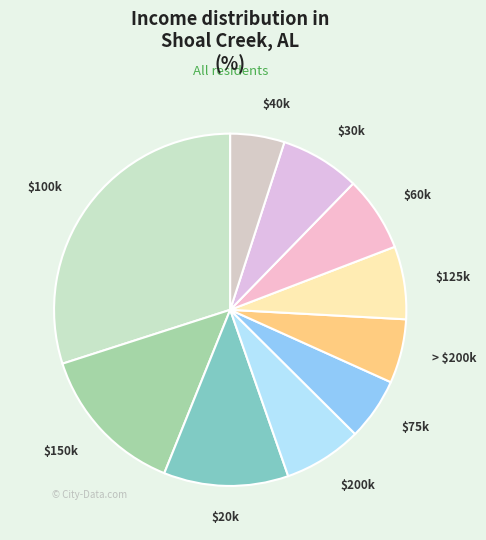

The $30k slice represents 13% of the pie. True or false?

False